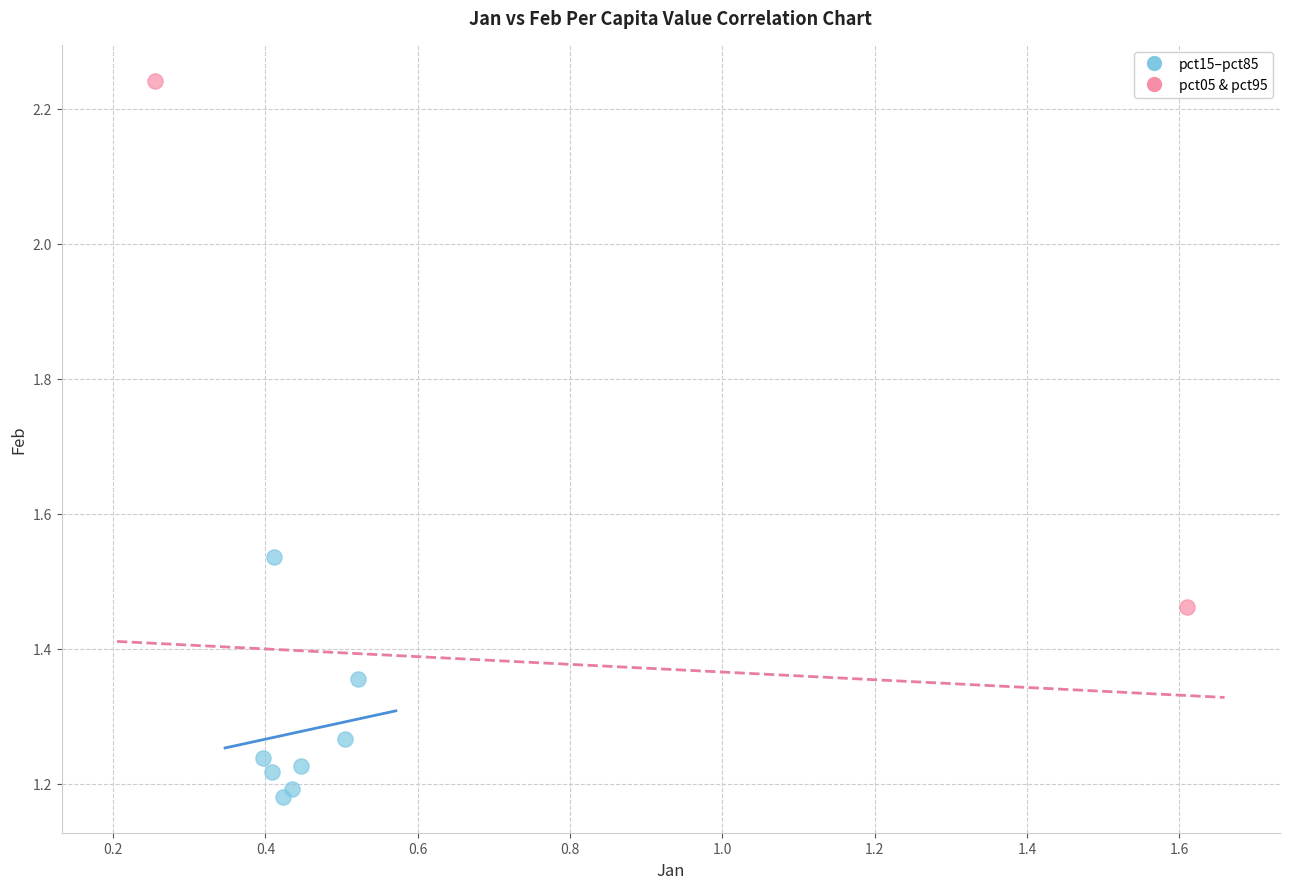

Which series reaches the minimum Y coordinate?

pct15–pct85